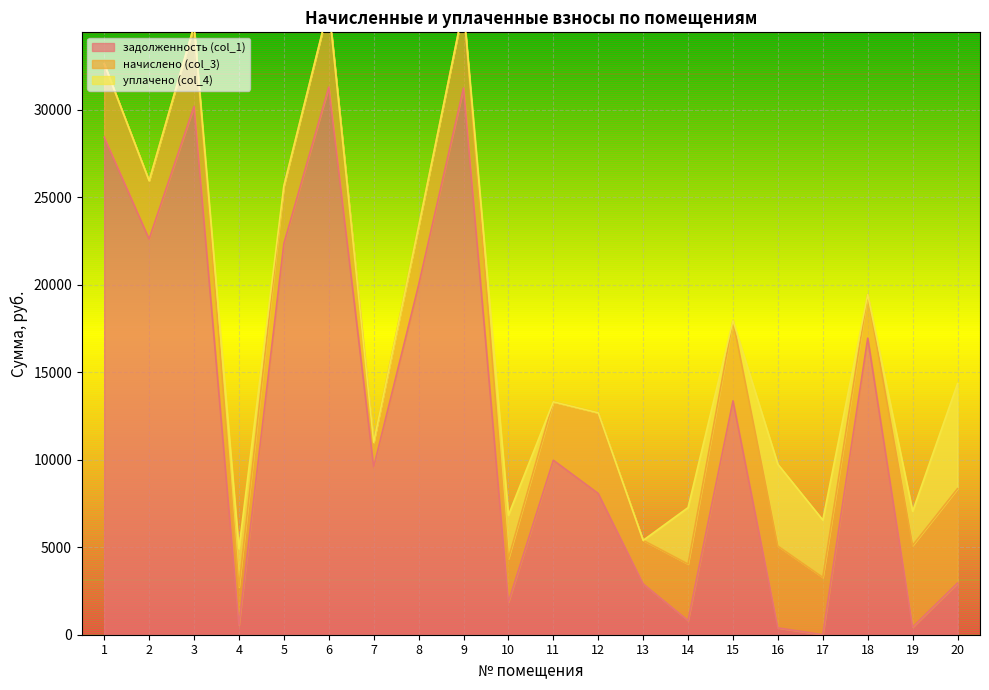

The value of задолженность (col_1) at 15 is 13360.6. True or false?

True